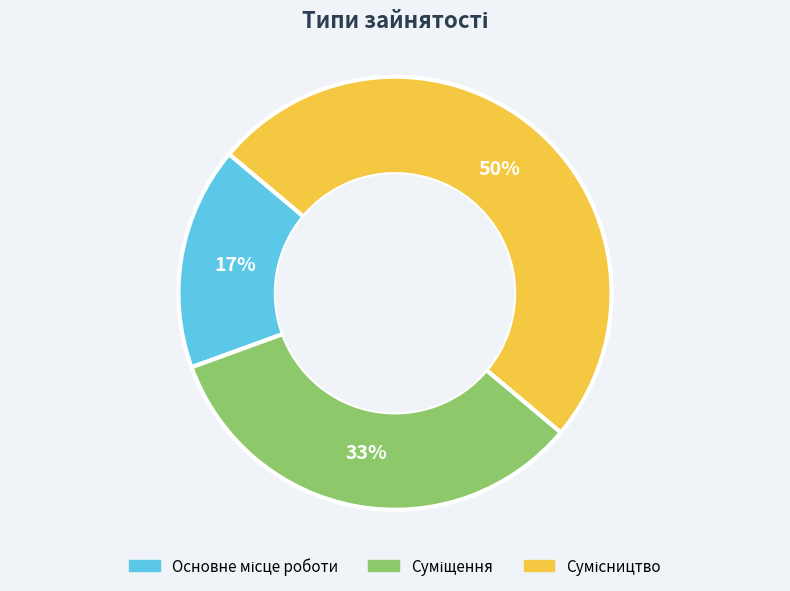

To the nearest percent, what is the difference between the largest and smallest slice percentages?

33%